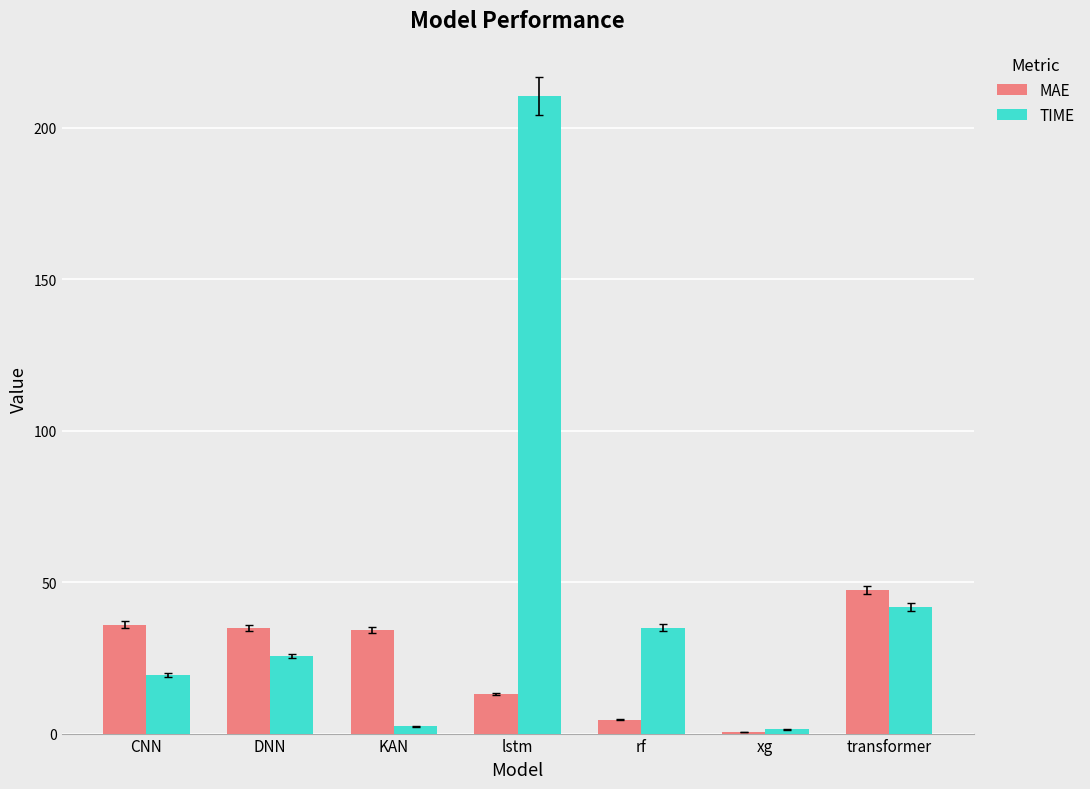

What is the total value across all series at rf?

39.6